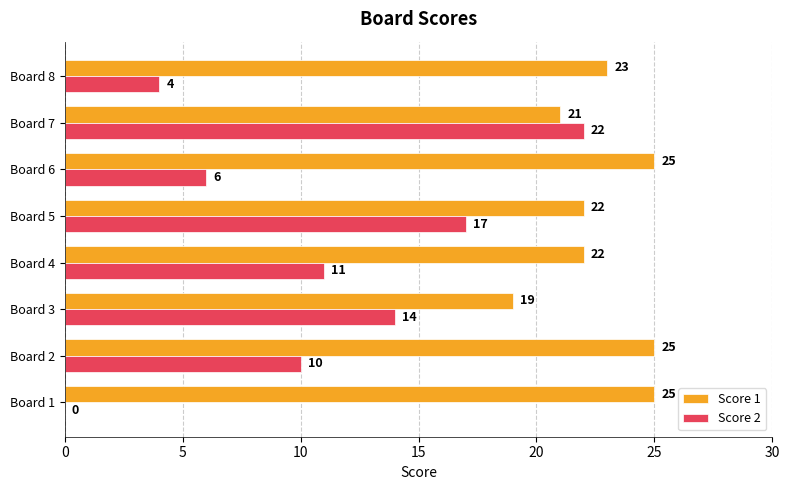

Which category has the highest value in the Score 2 series?

Board 7